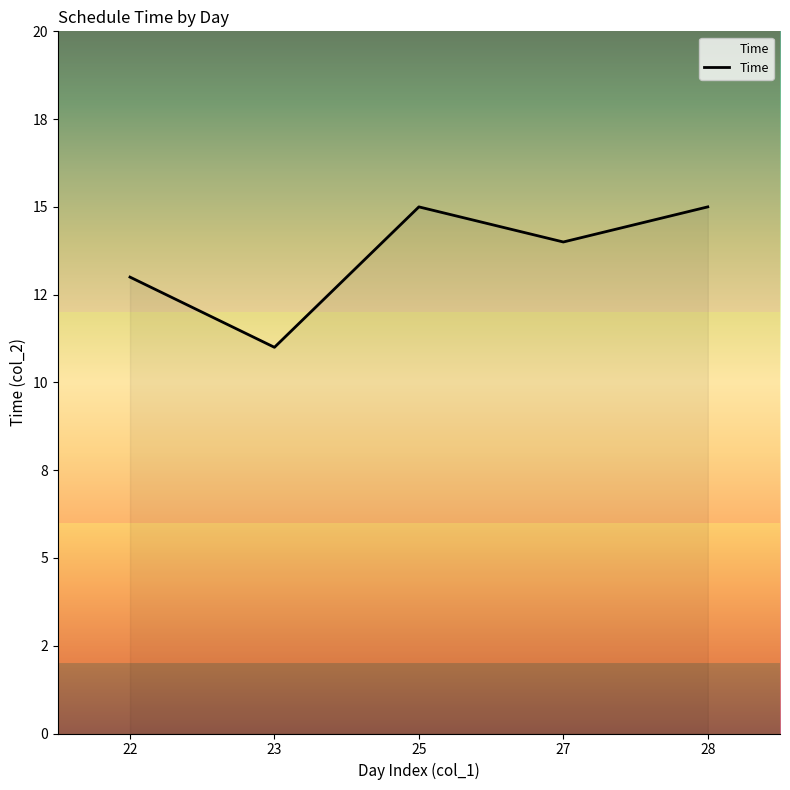

What is the maximum value shown in the chart?

15